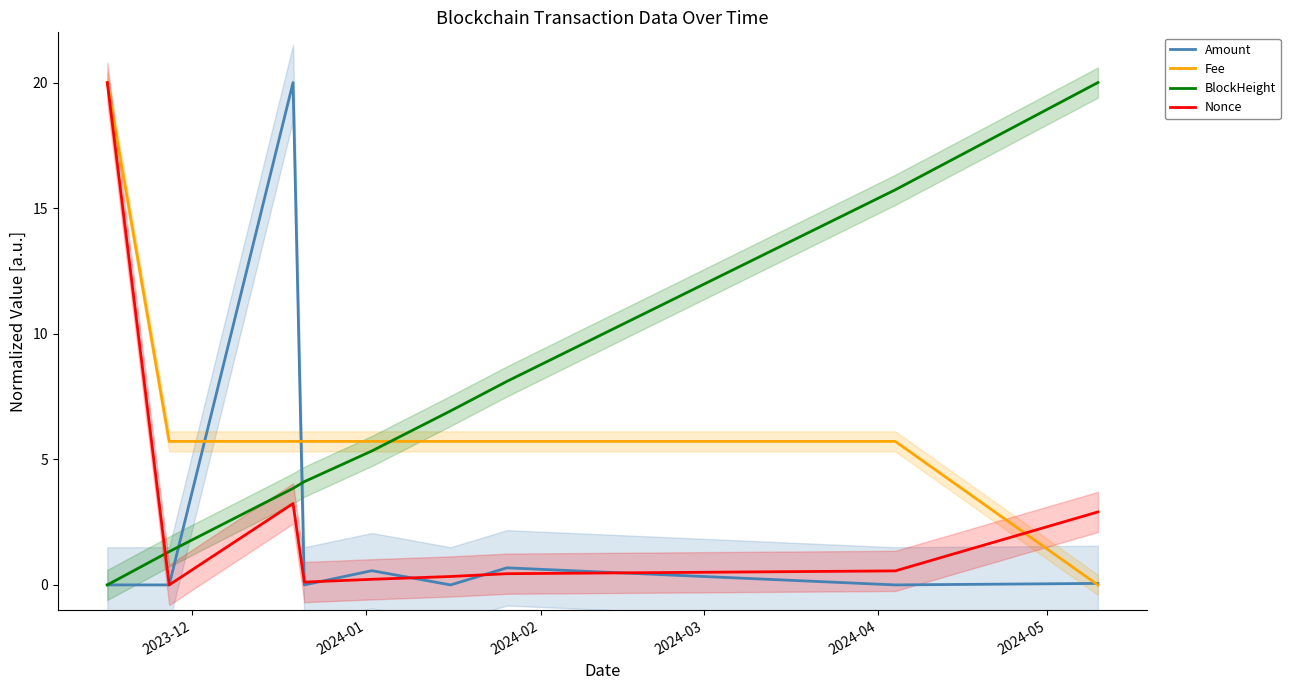

How many categories are shown in the chart?

9